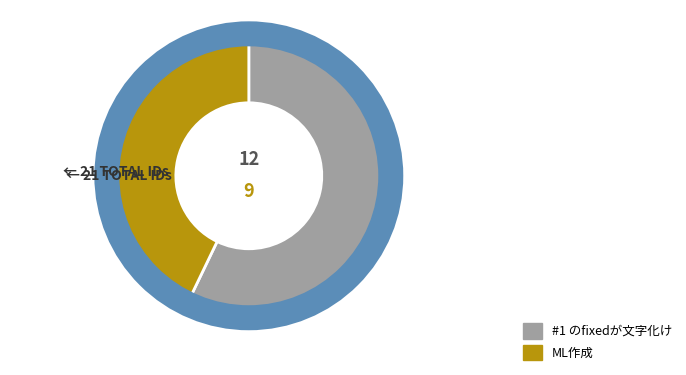

How many segments does this pie chart have?

2